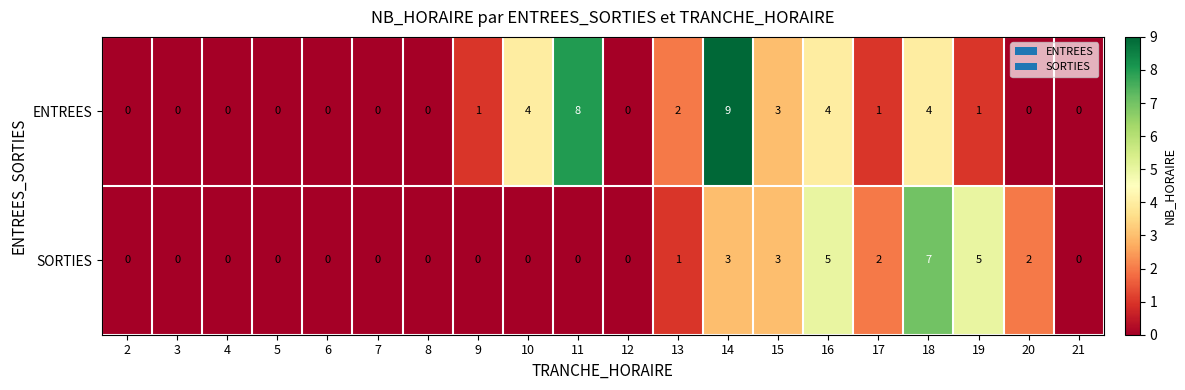

At which category is the sum across all series the highest?

14